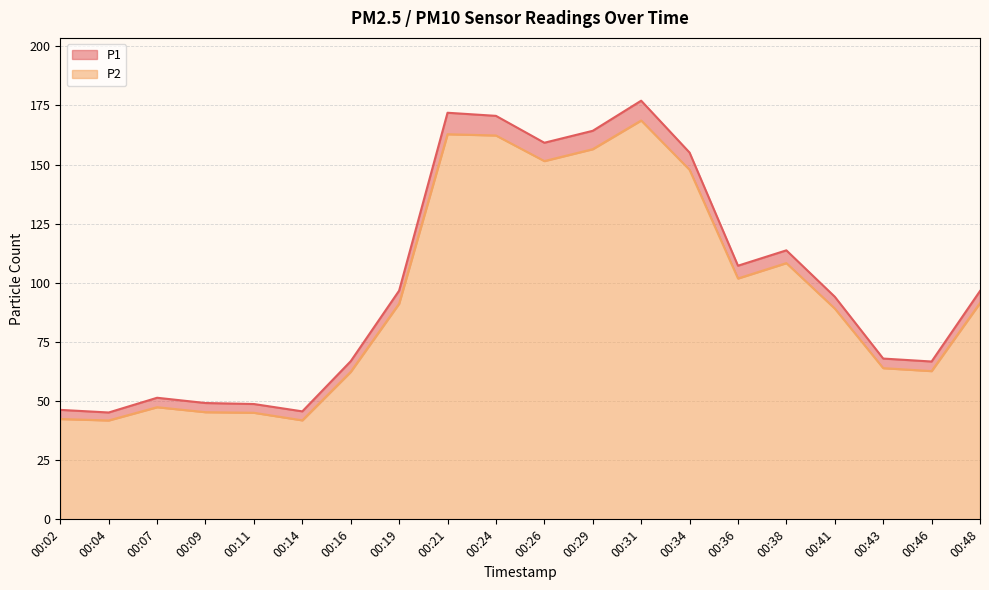

Where is the first local maximum for P1?

00:07